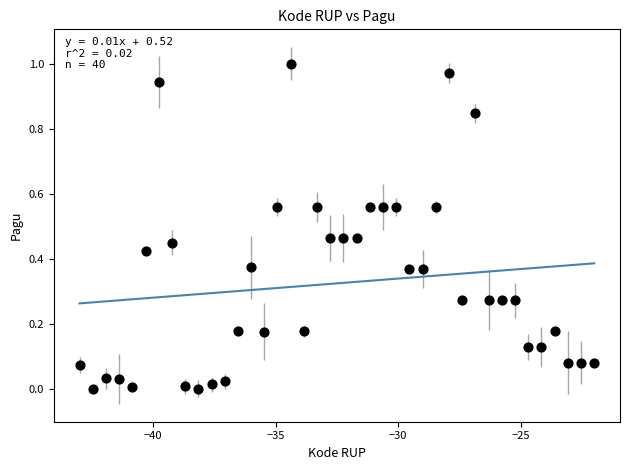

What is the range of X values (max minus min)?

21.0